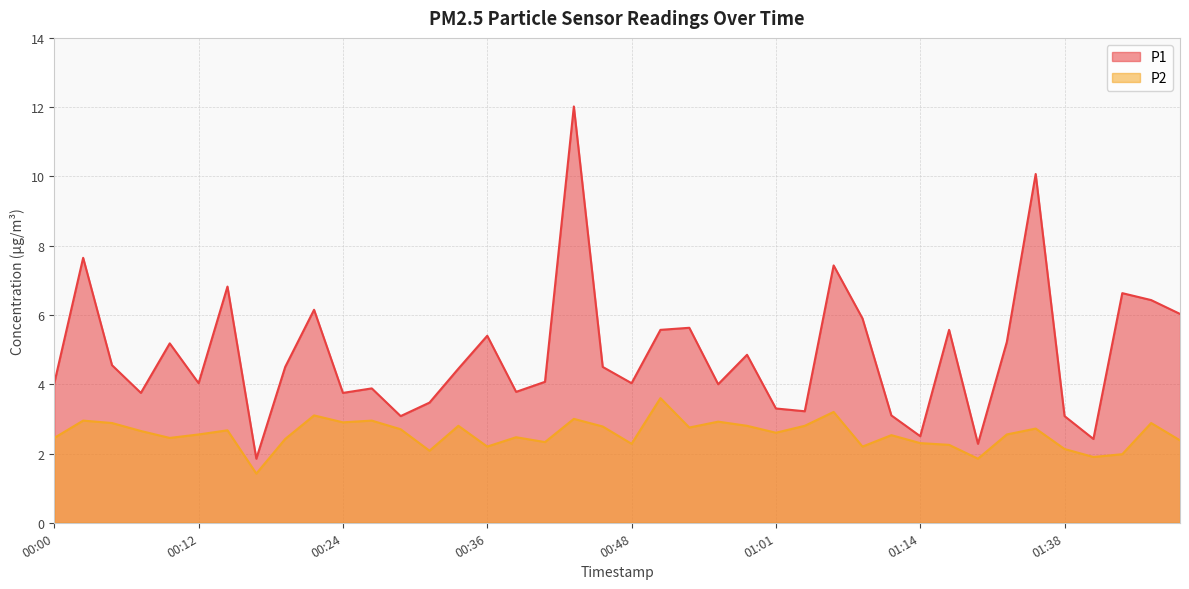

True or false: P2 and P1 intersect in this chart.

False